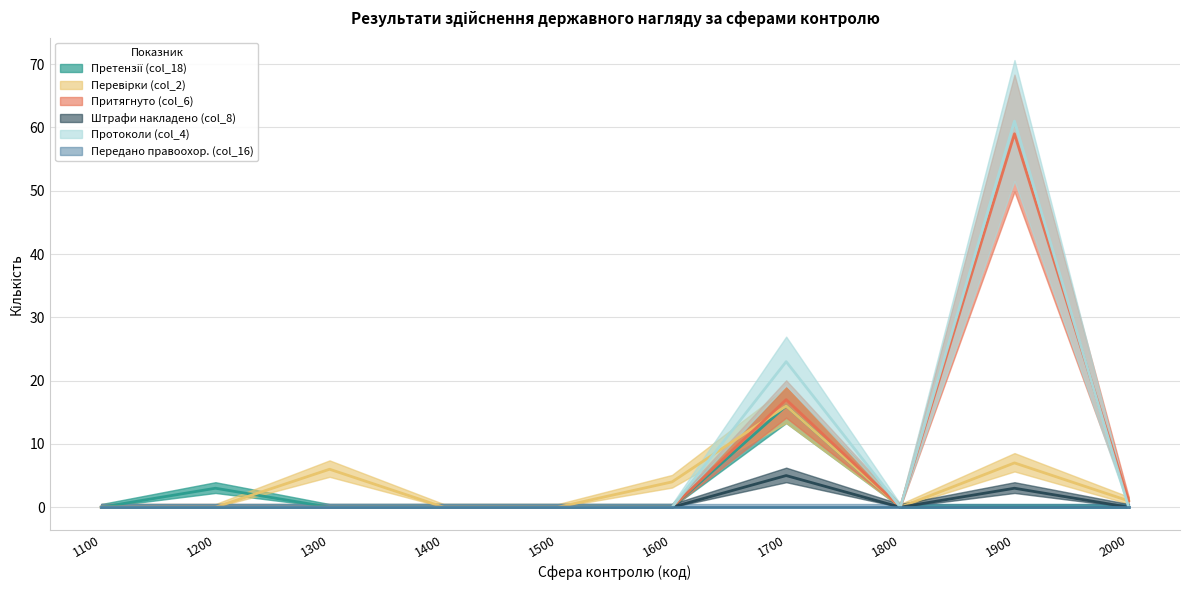

What is the spread (max minus min) of values at 2000?

1